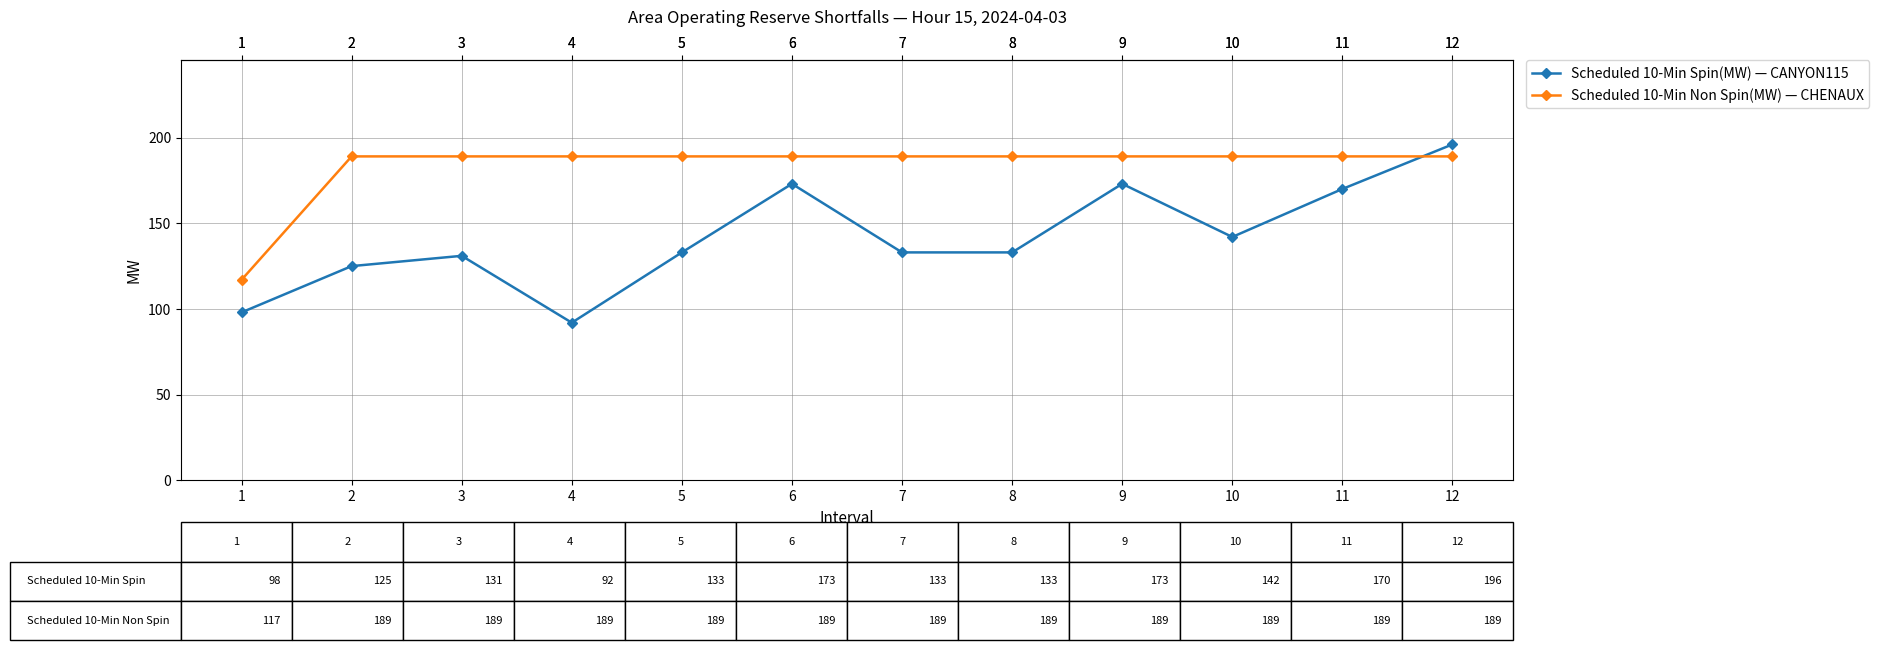

Which category has the lowest value across all series?

4